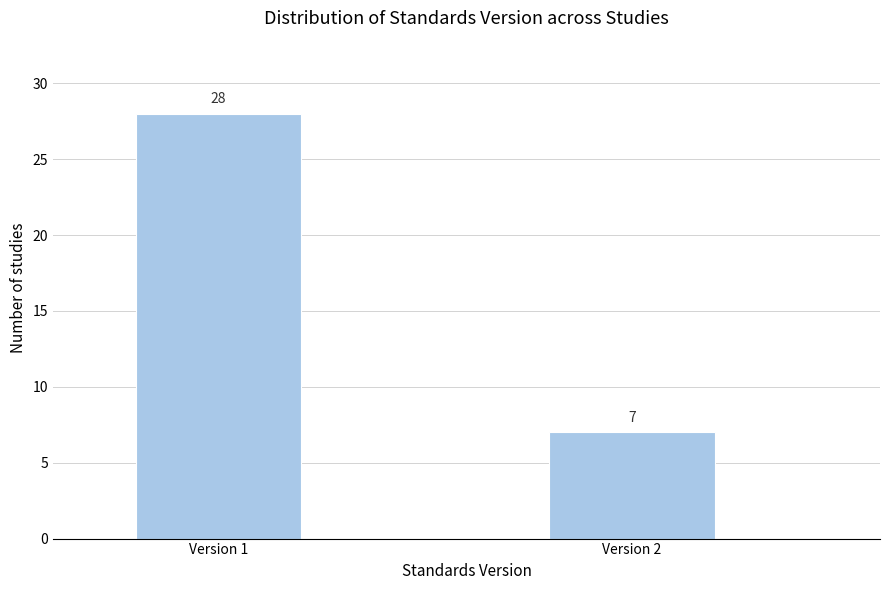

Reading left to right, what are all the values shown in this chart?

28	7